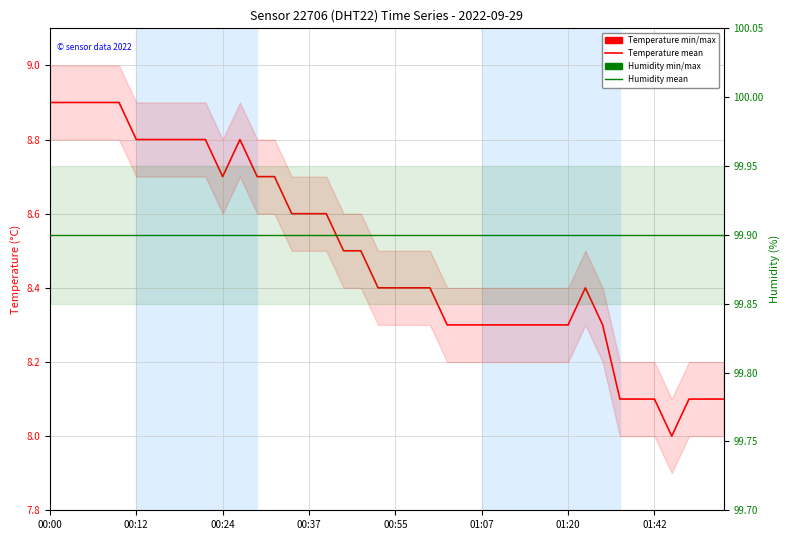

What is the minimum value shown in the chart?

8.0